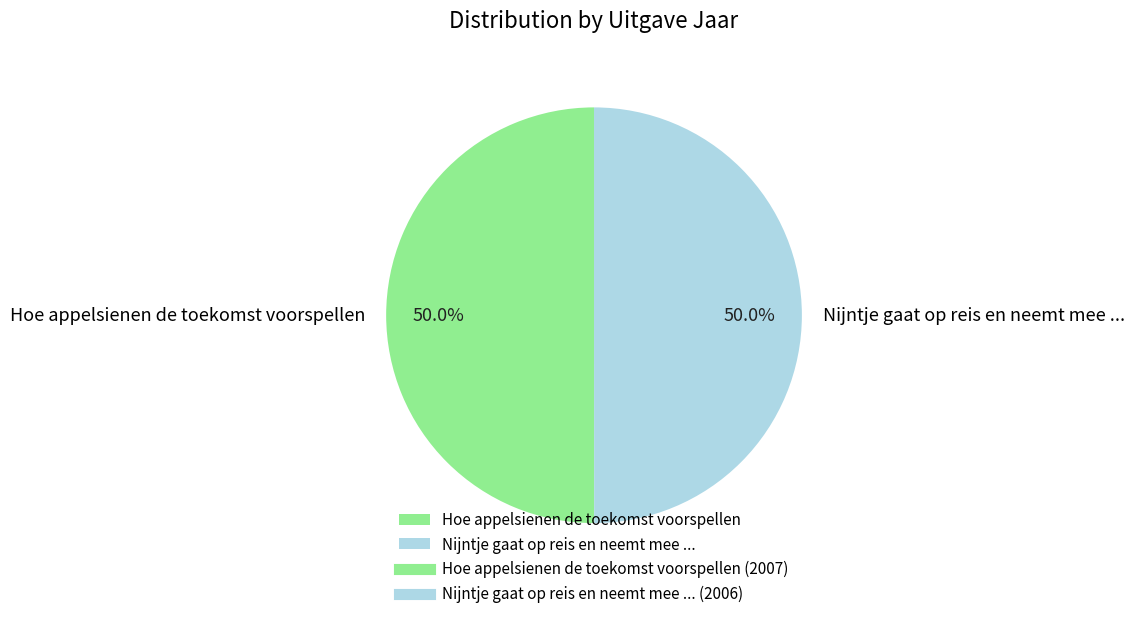

True or false: Hoe appelsienen de toekomst voorspellen accounts for 61% of the total.

False